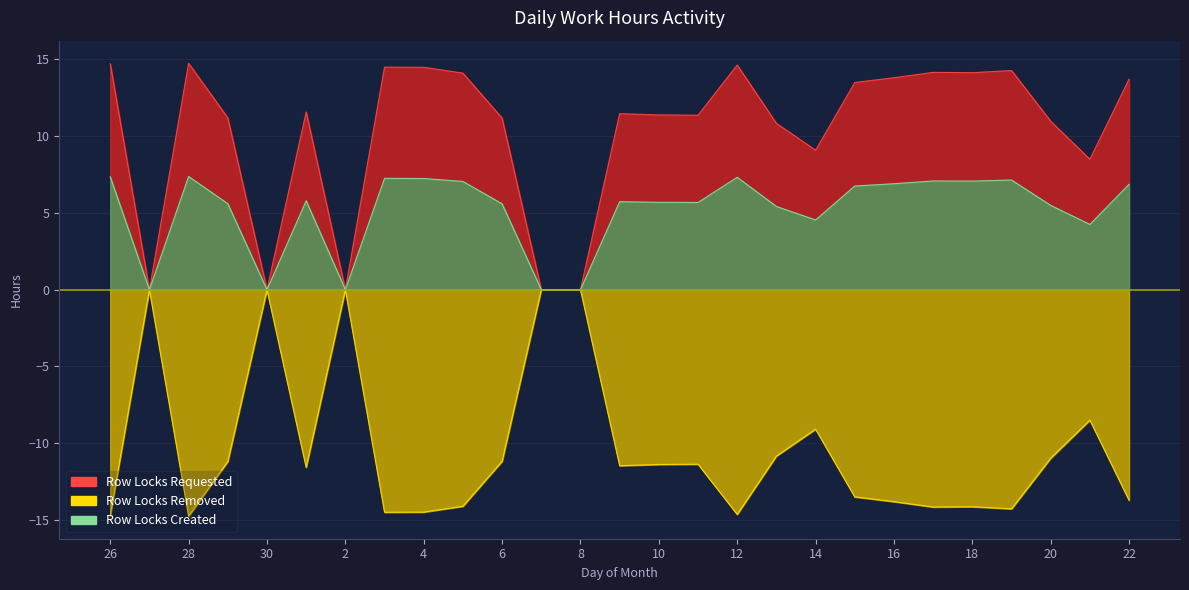

List the series in order of their overall mean, lowest first.

Row Locks Removed, Row Locks Created, Row Locks Requested